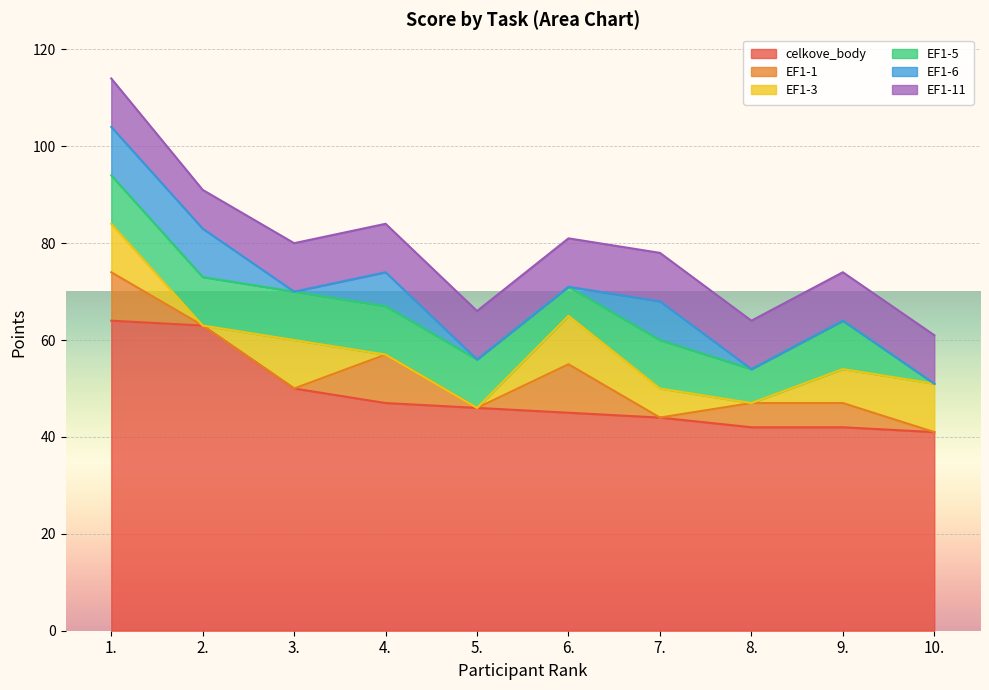

What value does the EF1-1 series have at 4.?

10